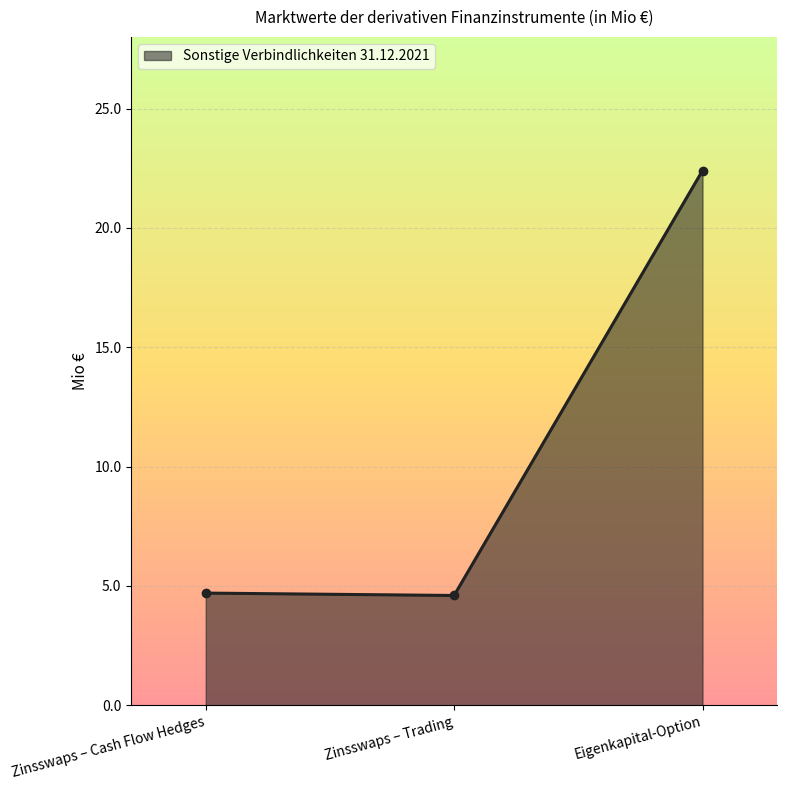

What is the smallest value displayed?

4.6